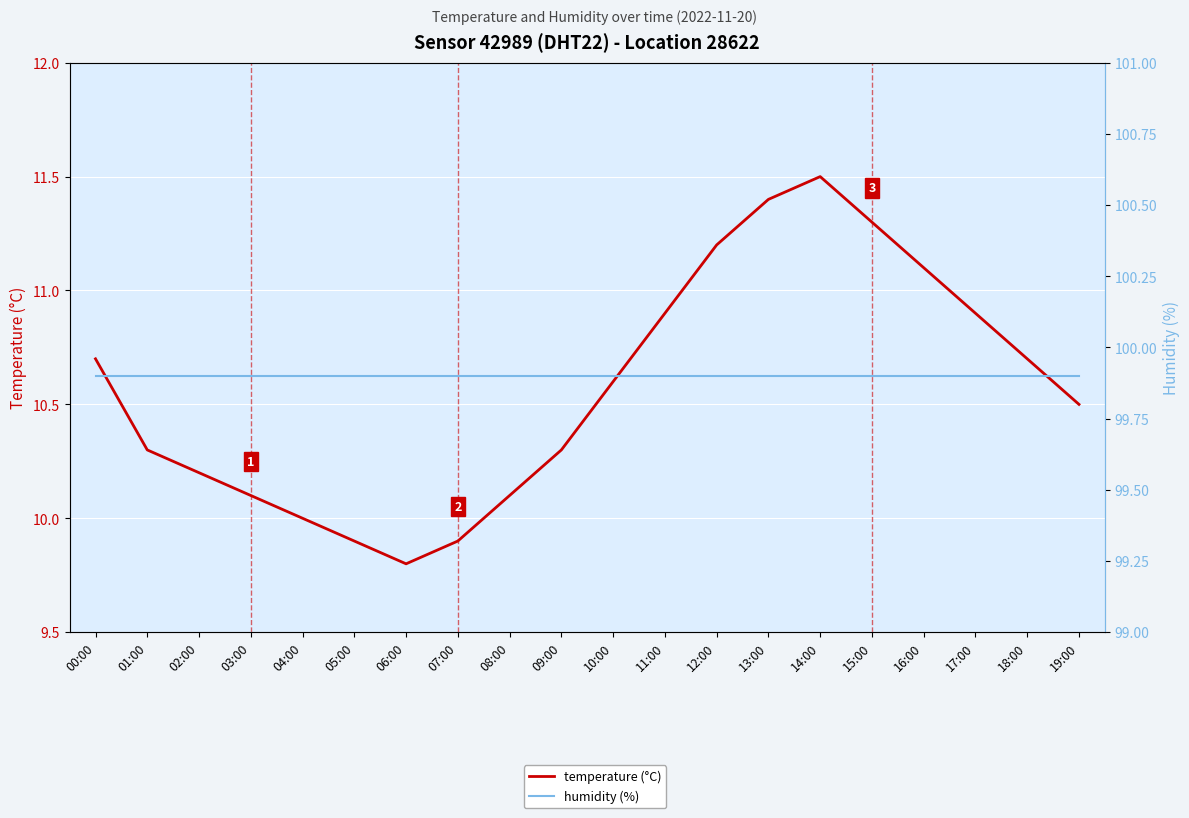

How many lines are shown in the chart?

2